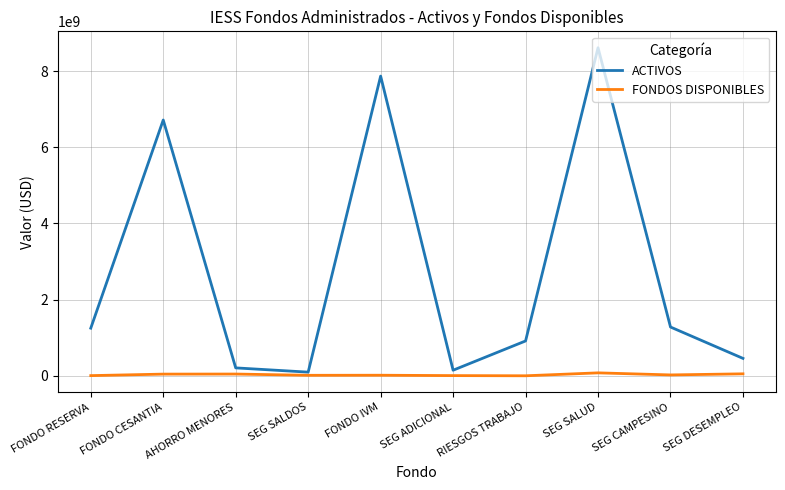

What is the difference between the maximum and minimum values in the FONDOS DISPONIBLES series?

76787282.4